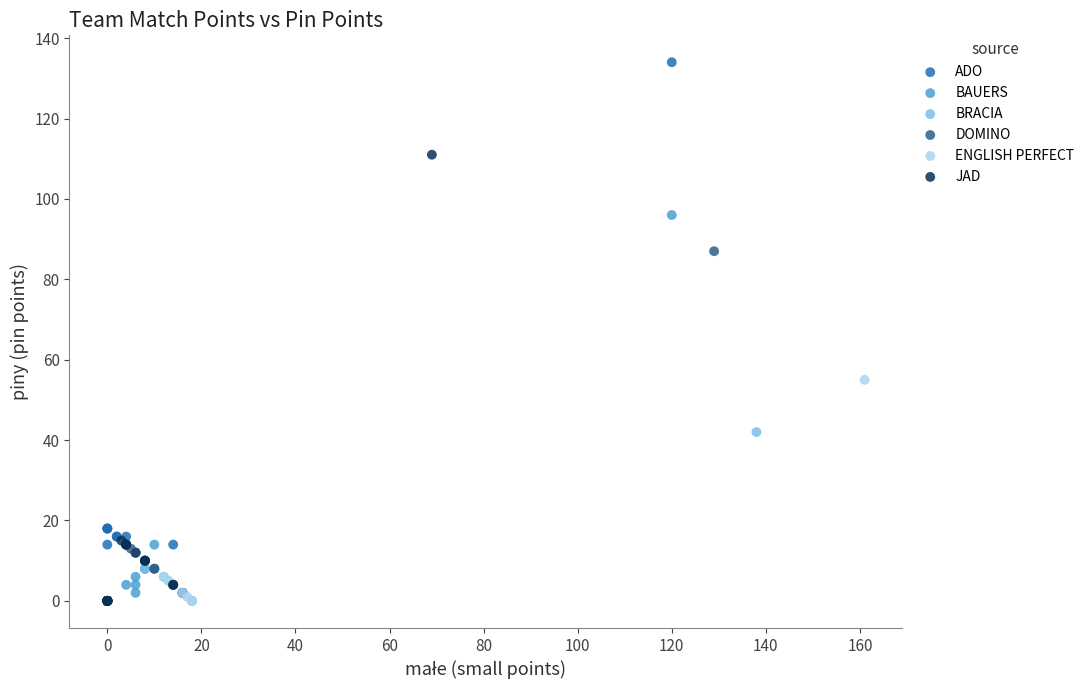

Which series contains the highest Y value?

ADO